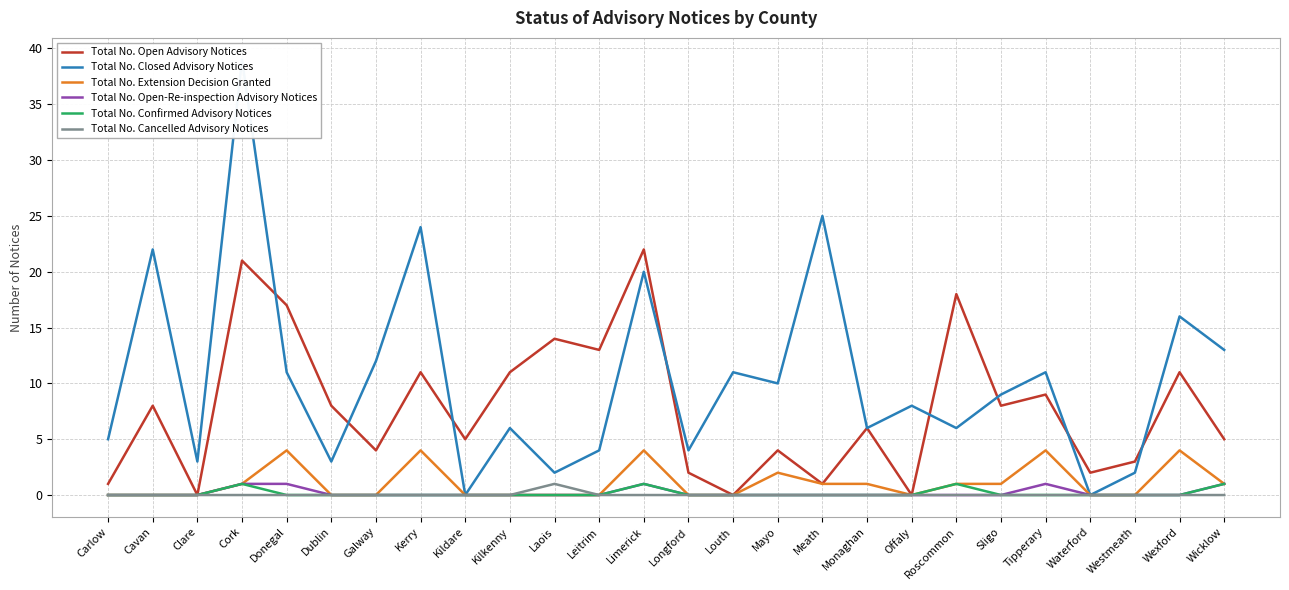

In Total No. Closed Advisory Notices, how many points are higher than both neighbors (excluding endpoints)?

10